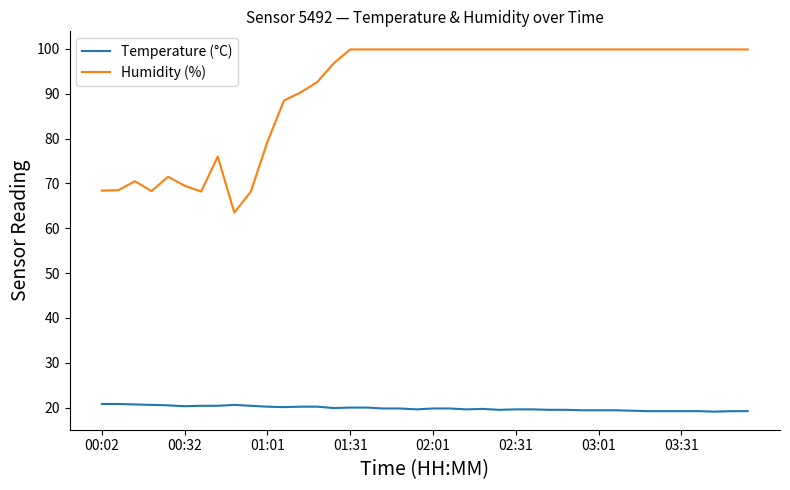

True or false: Humidity (%) and Temperature (°C) cross at least once.

False